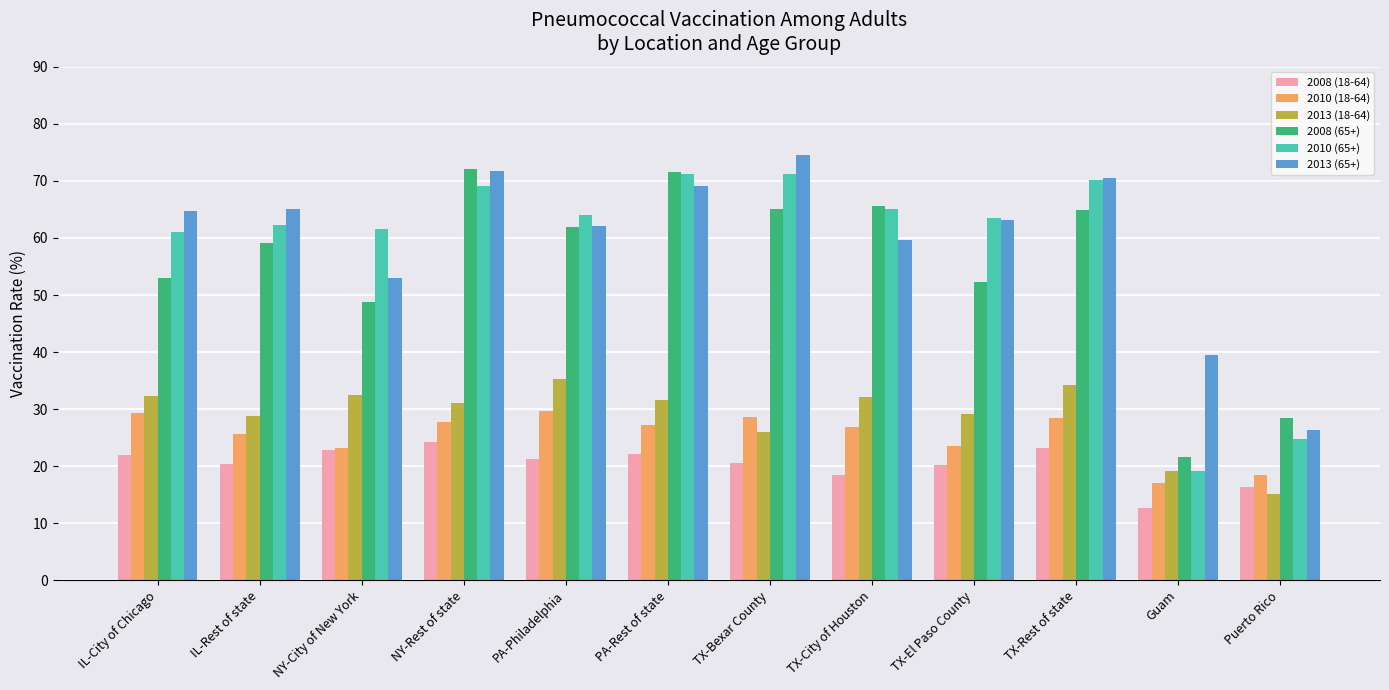

What is the difference between the maximum and second lowest values in the 2010 (65+) series?

46.5